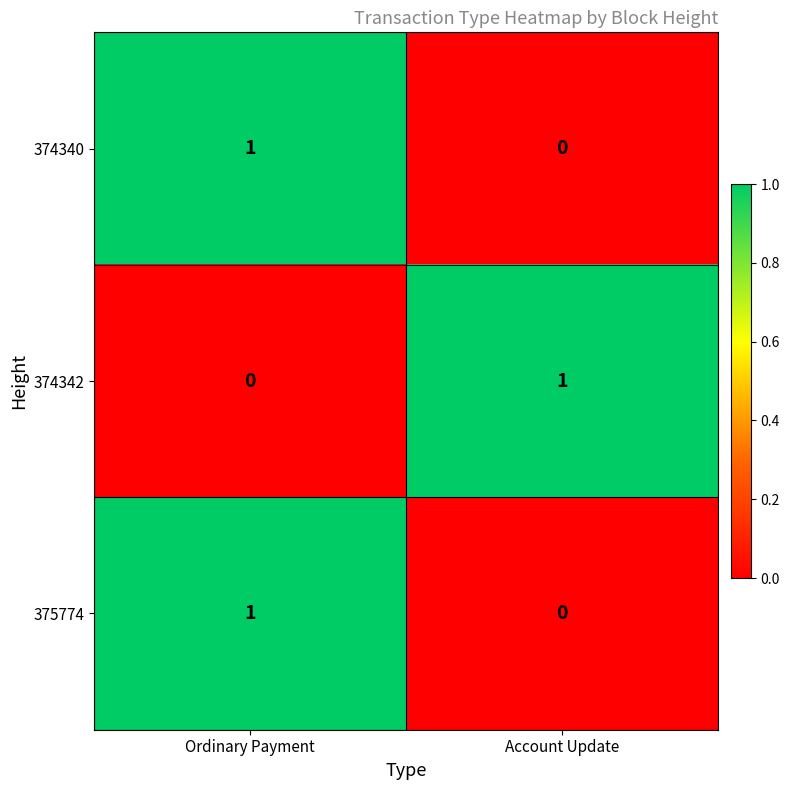

True or false: 374342 has a value of 0 at Ordinary Payment.

True